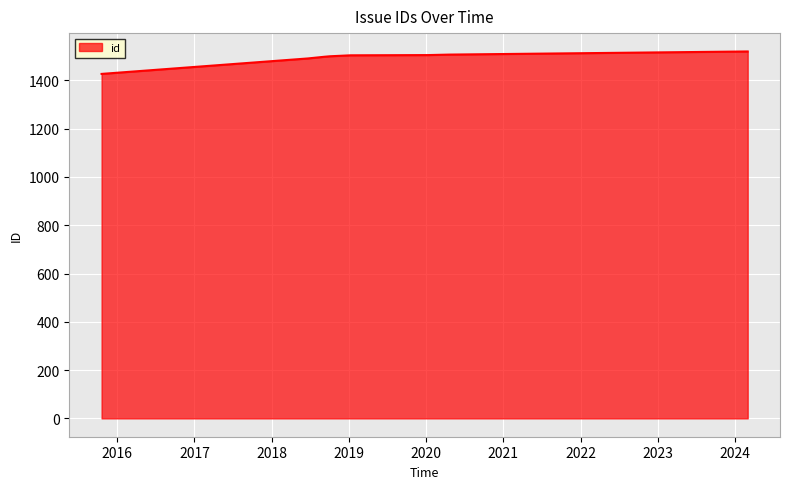

What is the greatest value displayed?

1520